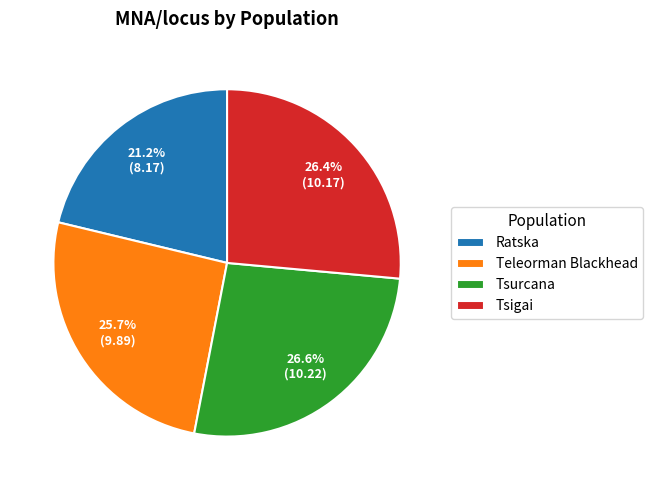

Between Teleorman Blackhead and Tsurcana, which is larger?

Tsurcana